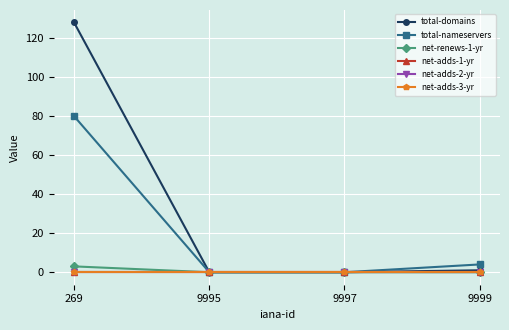

True or false: net-adds-1-yr and total-domains intersect in this chart.

False